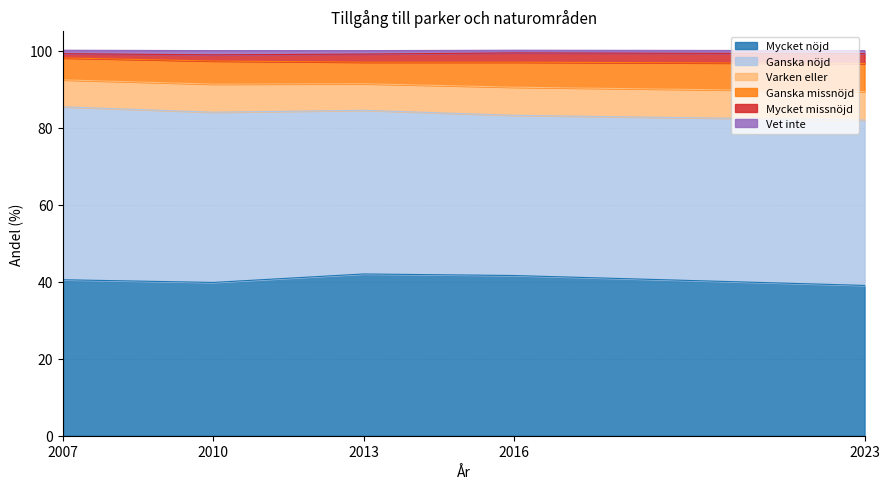

At how many categories does at least one series exceed 15?

5